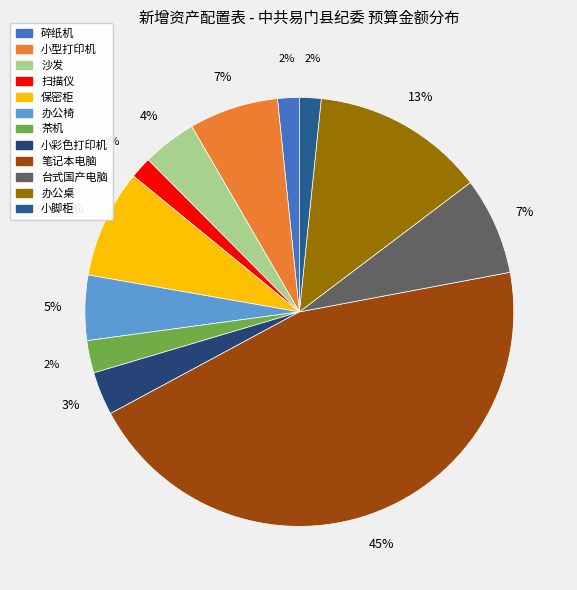

True or false: 办公椅 accounts for 5% of the total.

True